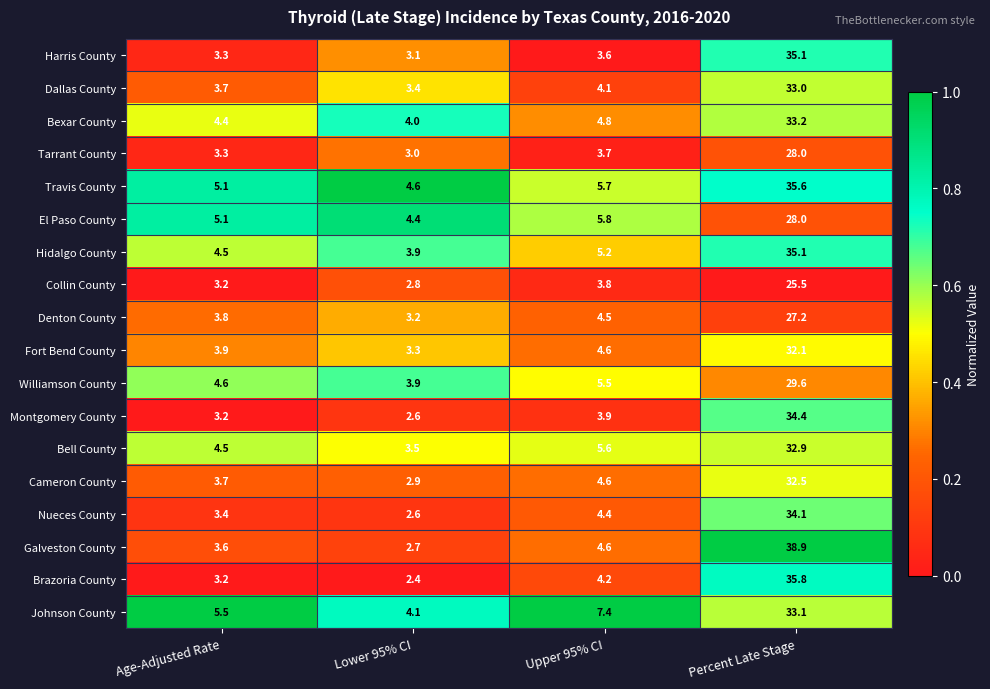

At which label does Bell County first exceed 5?

Upper 95% CI